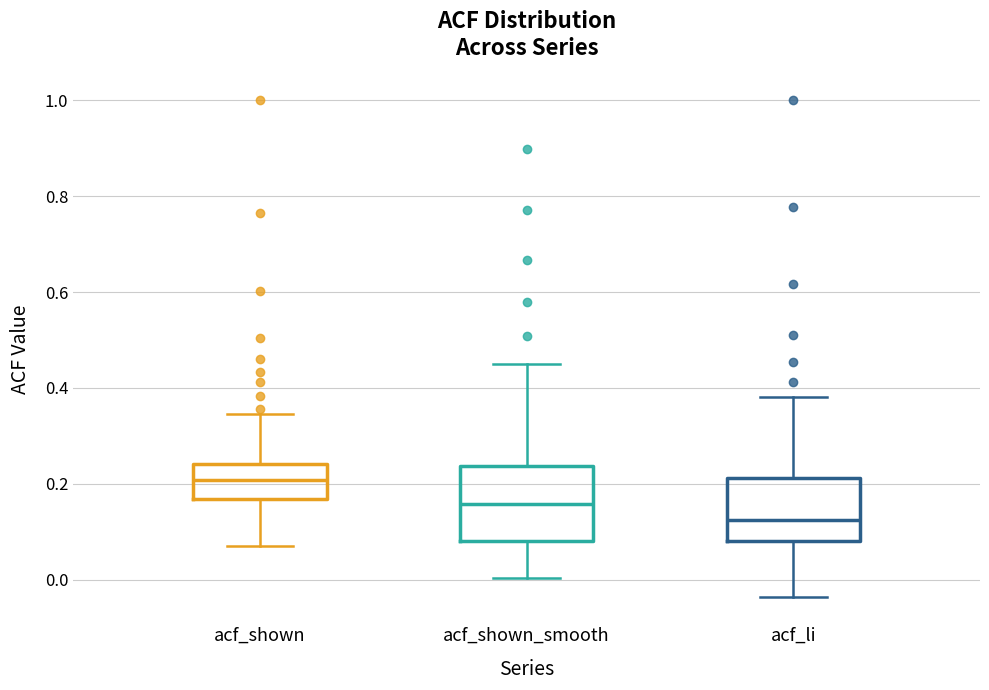

Where does the lower whisker of the box for acf_shown end on the y-axis? The values are not printed on the chart, so give them approximately, as read against the axis.

0.08